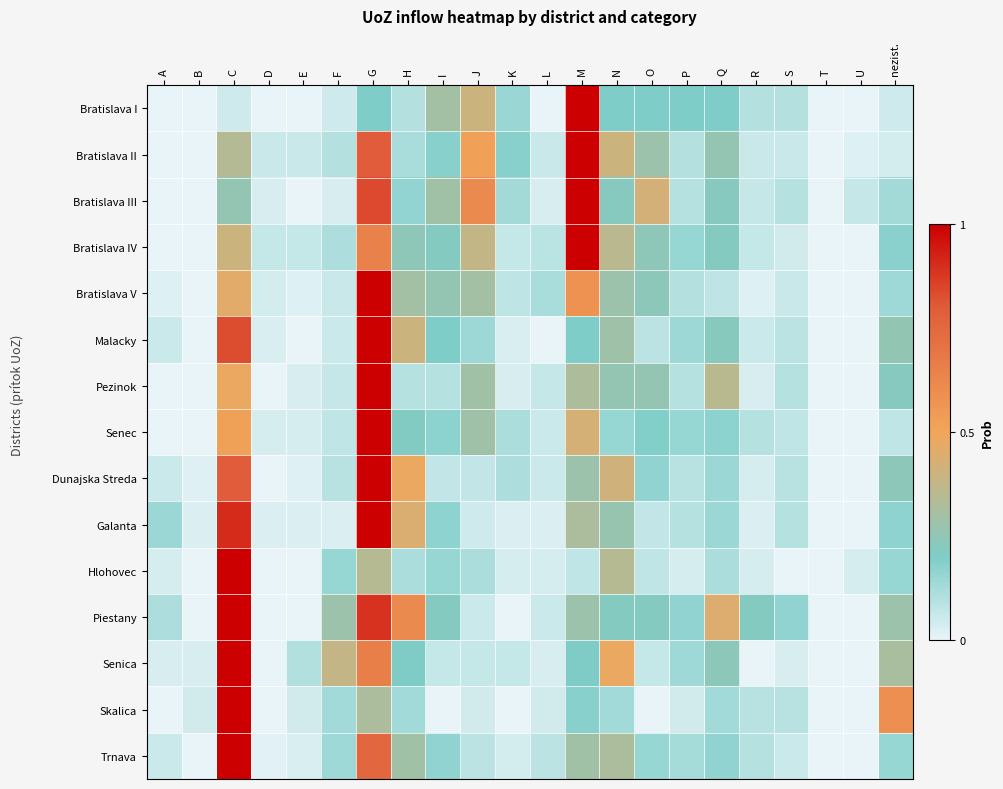

Rank the series at F from highest to lowest value.

Senica, Piestany, Hlohovec, Trnava, Skalica, Bratislava IV, Bratislava II, Dunajska Streda, Senec, Pezinok, Bratislava V, Malacky, Bratislava I, Bratislava III, Galanta